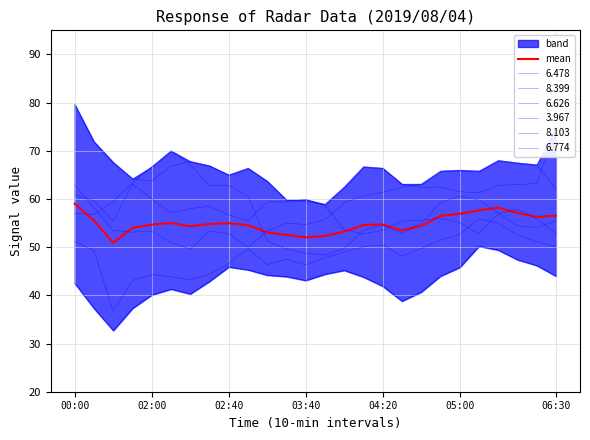

List the labels in order of value, smallest first.

02:40, 12, 13, 11, 10, 14, 17, 03:40, 06:30, 18, 9, 15, 04:20, 16, 7, 8, 05:00, 02:00, 24, 19, 25, 20, 23, 21, 22, 00:00